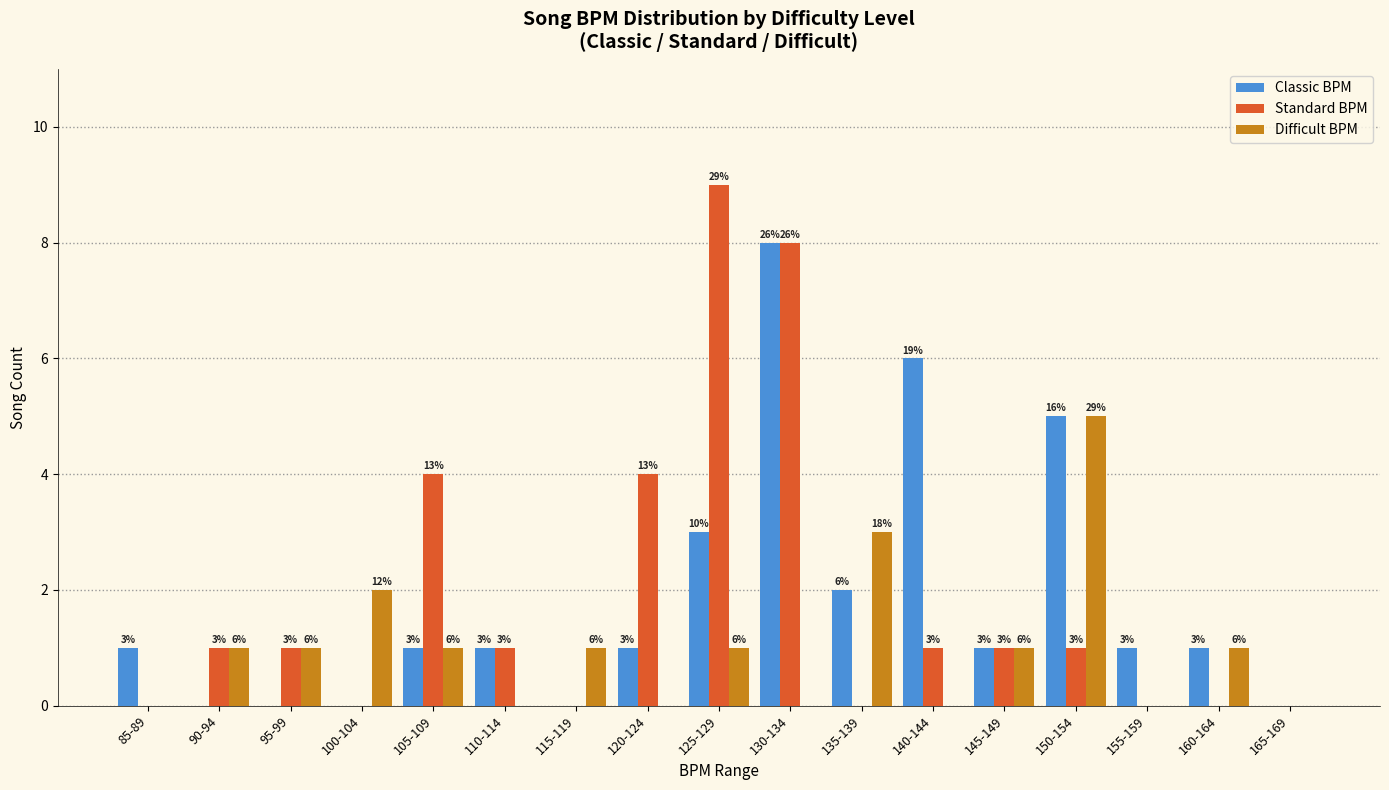

The value of Difficult BPM at 165-169 is 0. True or false?

True